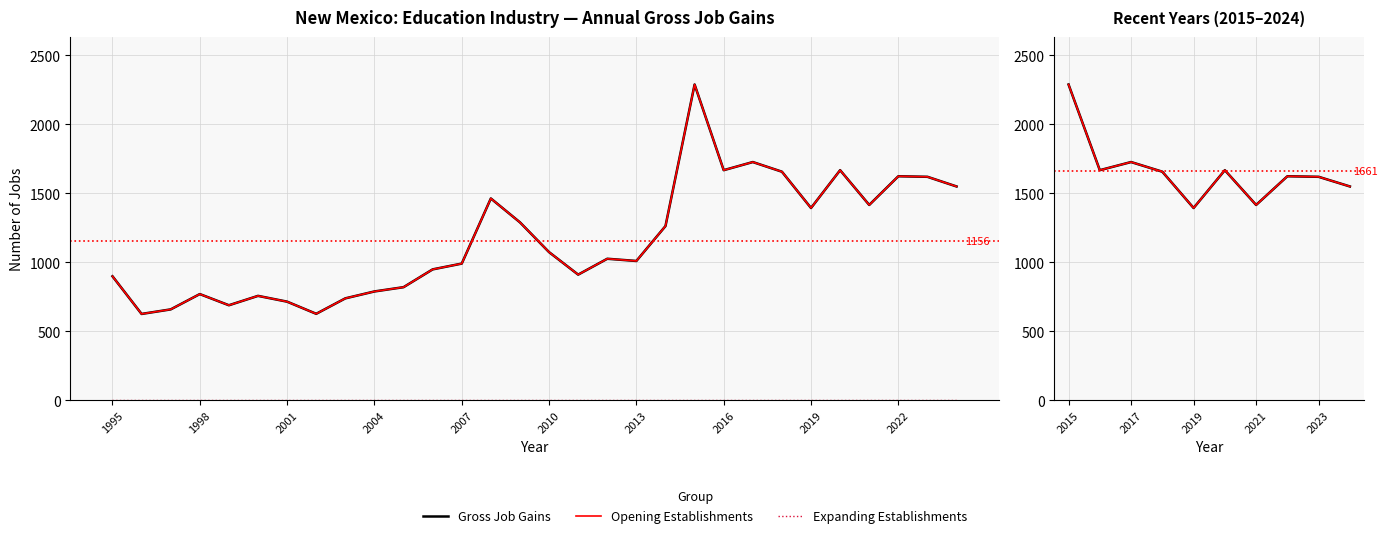

Which series has the widest spread of values?

Gross Job Gains